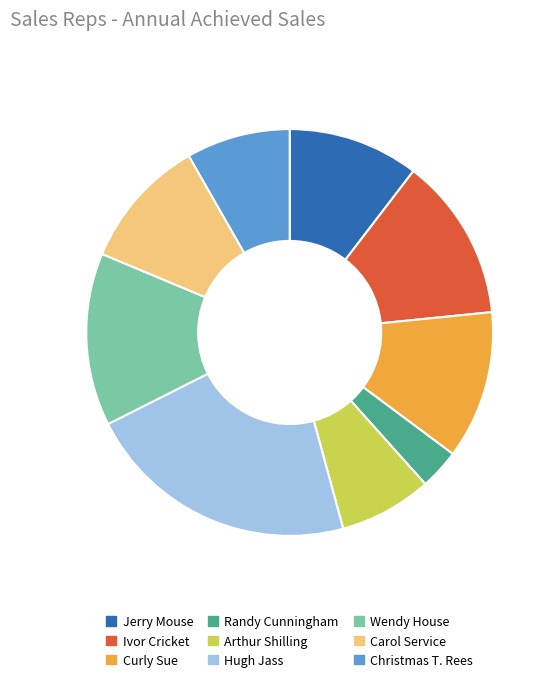

Between Carol Service and Arthur Shilling, which is larger?

Carol Service